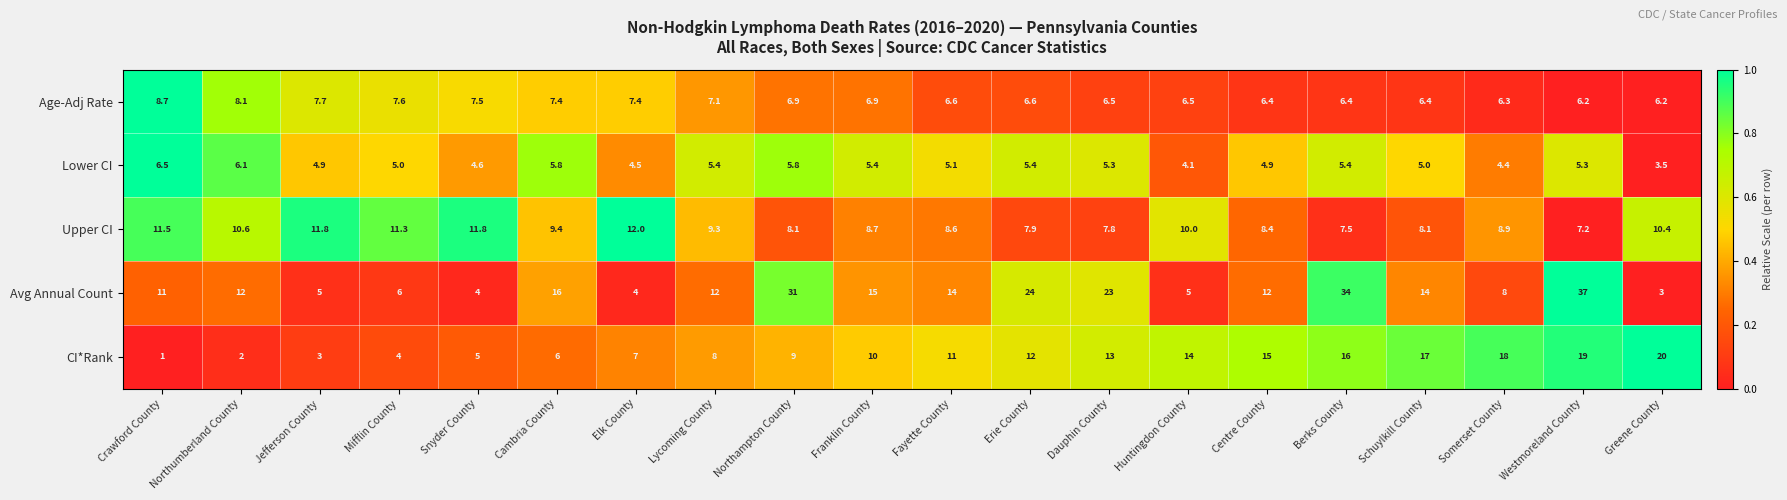

The value of Age-Adj Rate at Westmoreland County is 9.7. True or false?

False